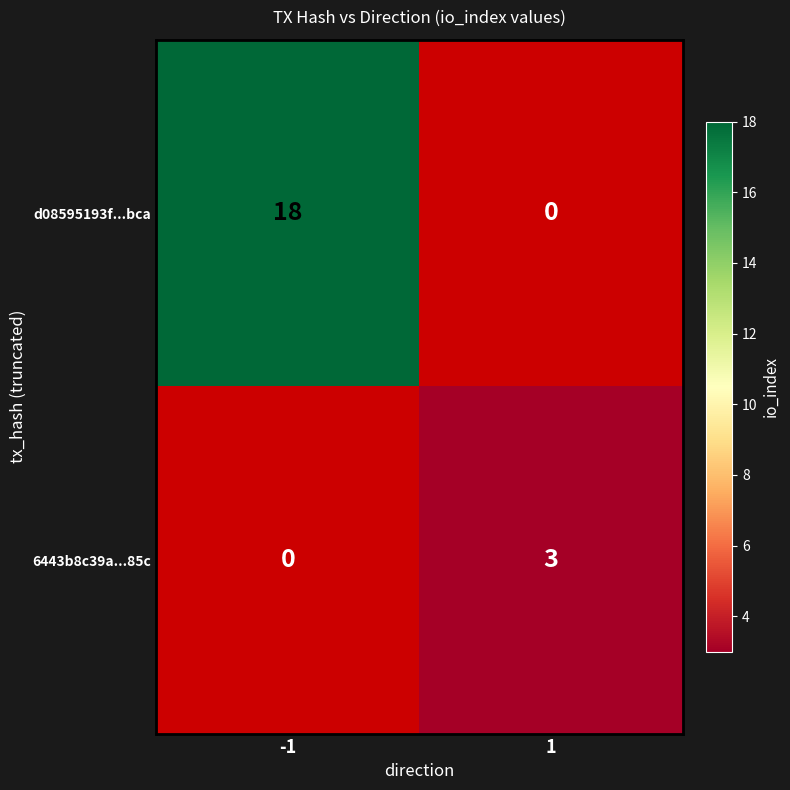

Between -1 and 1, which series saw the biggest shift?

d08595193f...bca